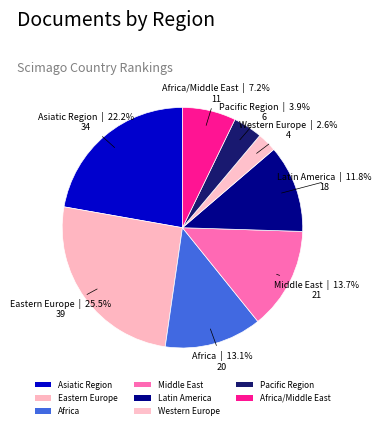

How many slices are in this pie chart?

8